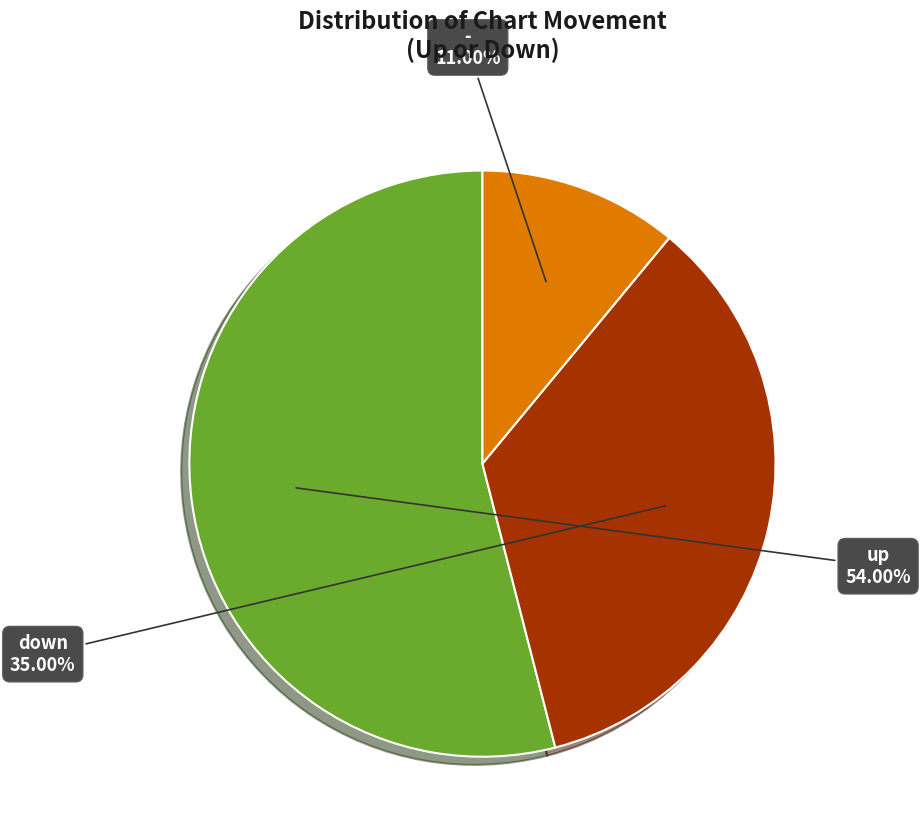

Is there a majority slice in this chart?

Yes